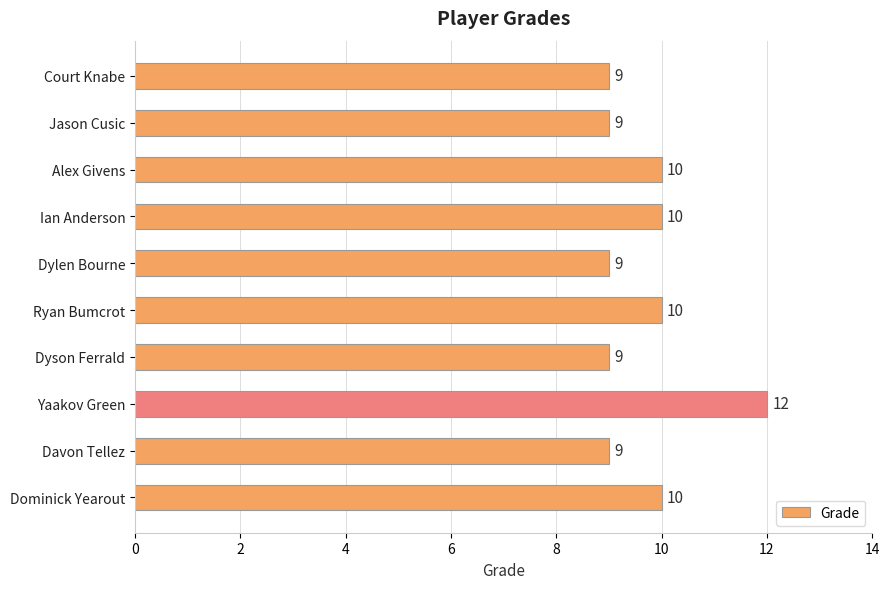

Which label corresponds to the largest value in the chart?

Yaakov Green